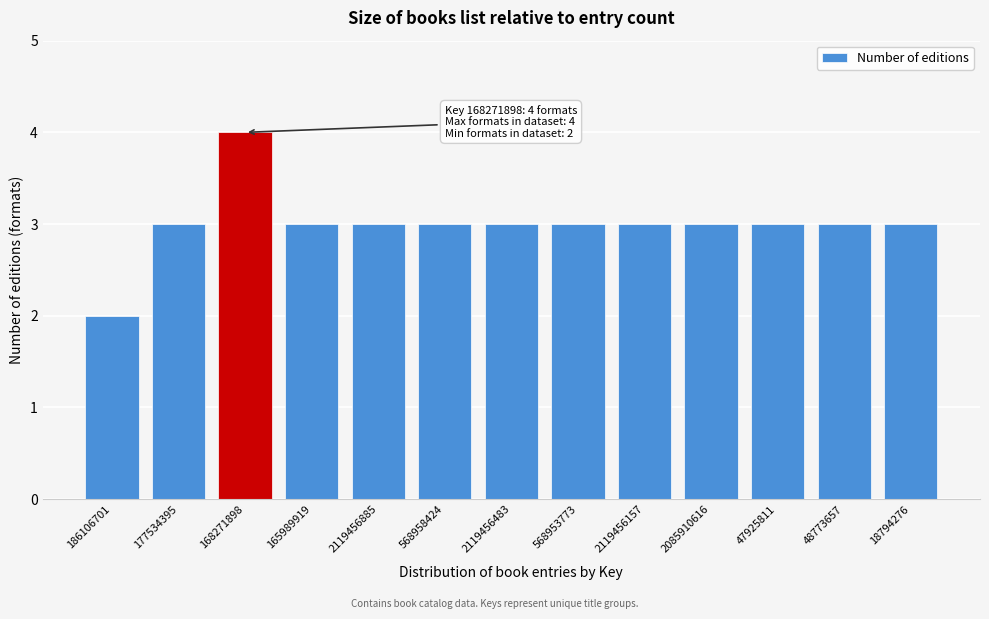

Reading left to right, transcribe all the data shown in this chart.

186106701=2	177534395=3	168271898=4	165989919=3	2119456885=3	568958424=3	2119456483=3	568953773=3	2119456157=3	2085910616=3	47925811=3	48773657=3	18794276=3